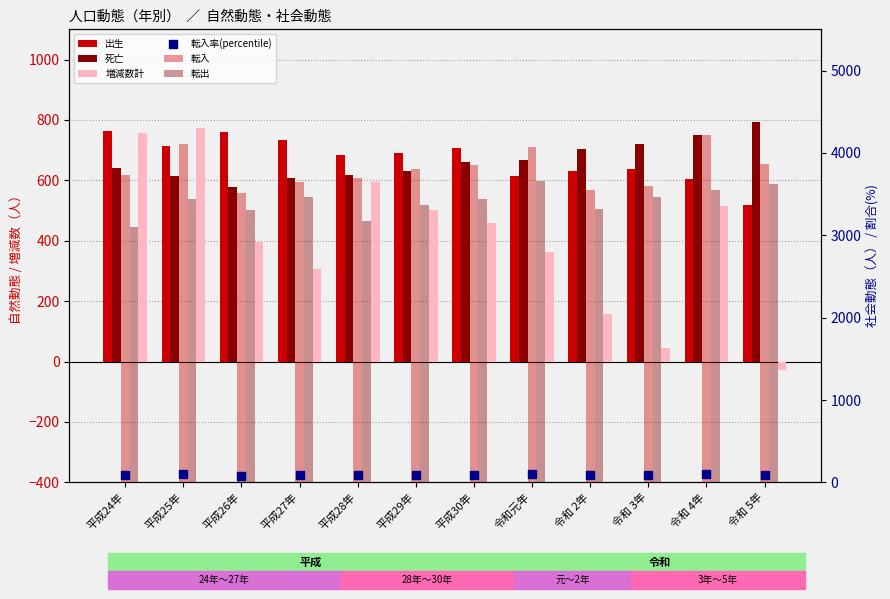

What are all the series names shown in the legend?

出生, 死亡, 増減数計, 転入, 転出, 転入率(percentile)